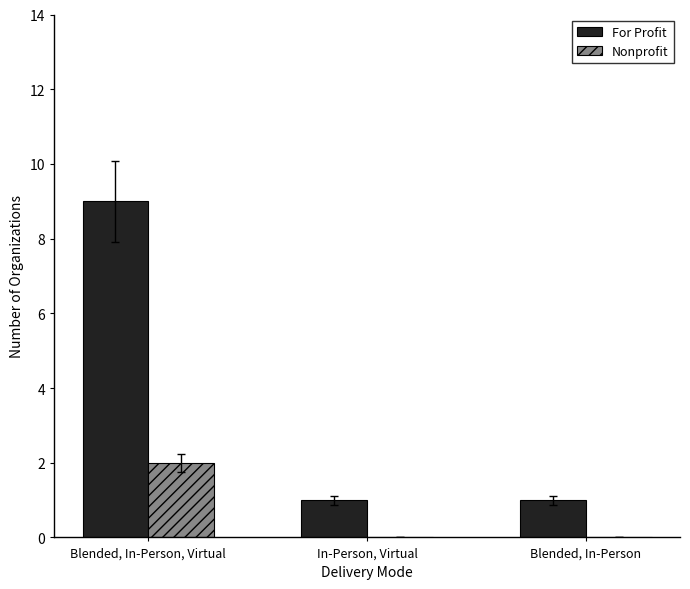

Reading left to right, extract all data points from this chart.

For Profit: 9	1	1
Nonprofit: 2	0	0